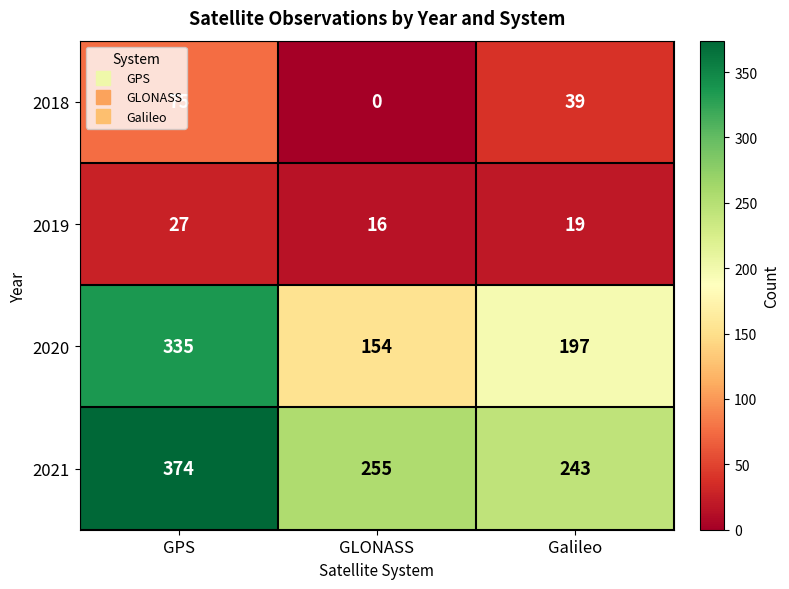

Which series has the widest spread of values?

2020